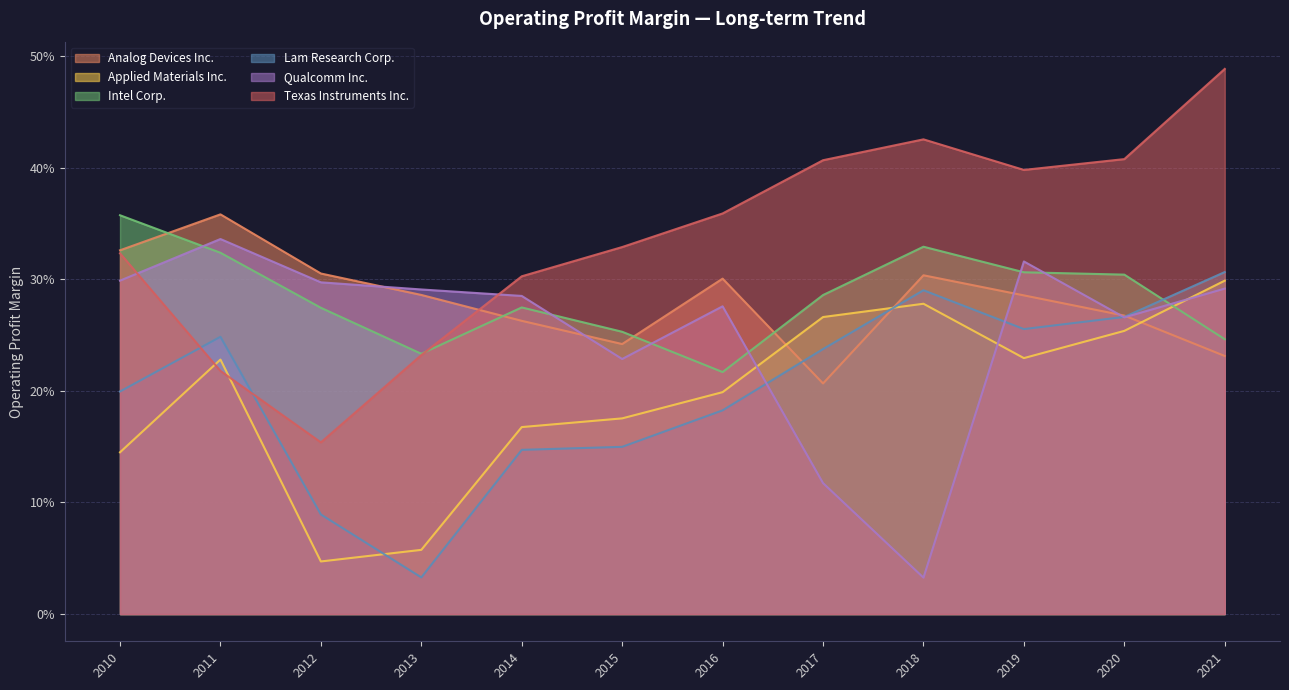

List the labels in order of Applied Materials Inc. value, smallest first.

2012, 2013, 2010, 2014, 2015, 2016, 2011, 2019, 2020, 2017, 2018, 2021